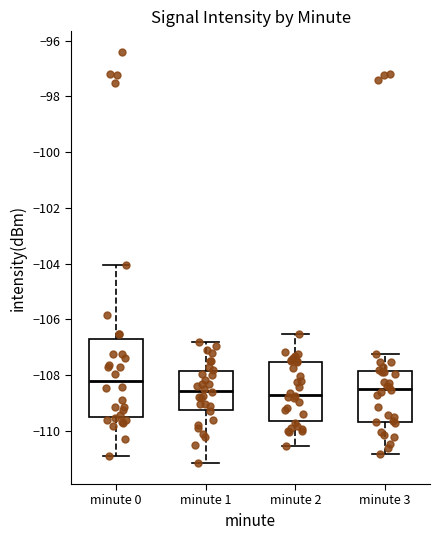

Reading left to right, read every box against the y-axis: the position of its median line, the range the box covers, and the ends of its whiskers. The values are not printed on the chart, so give them approximately, as read against the axis.

minute 0: median -108.2, box -109.4 to -106.6, whiskers -110.8 to -104.0
minute 1: median -108.6, box -109.2 to -107.8, whiskers -111.2 to -106.8
minute 2: median -108.6, box -109.6 to -107.6, whiskers -110.6 to -106.6
minute 3: median -108.4, box -109.6 to -107.8, whiskers -110.8 to -107.2